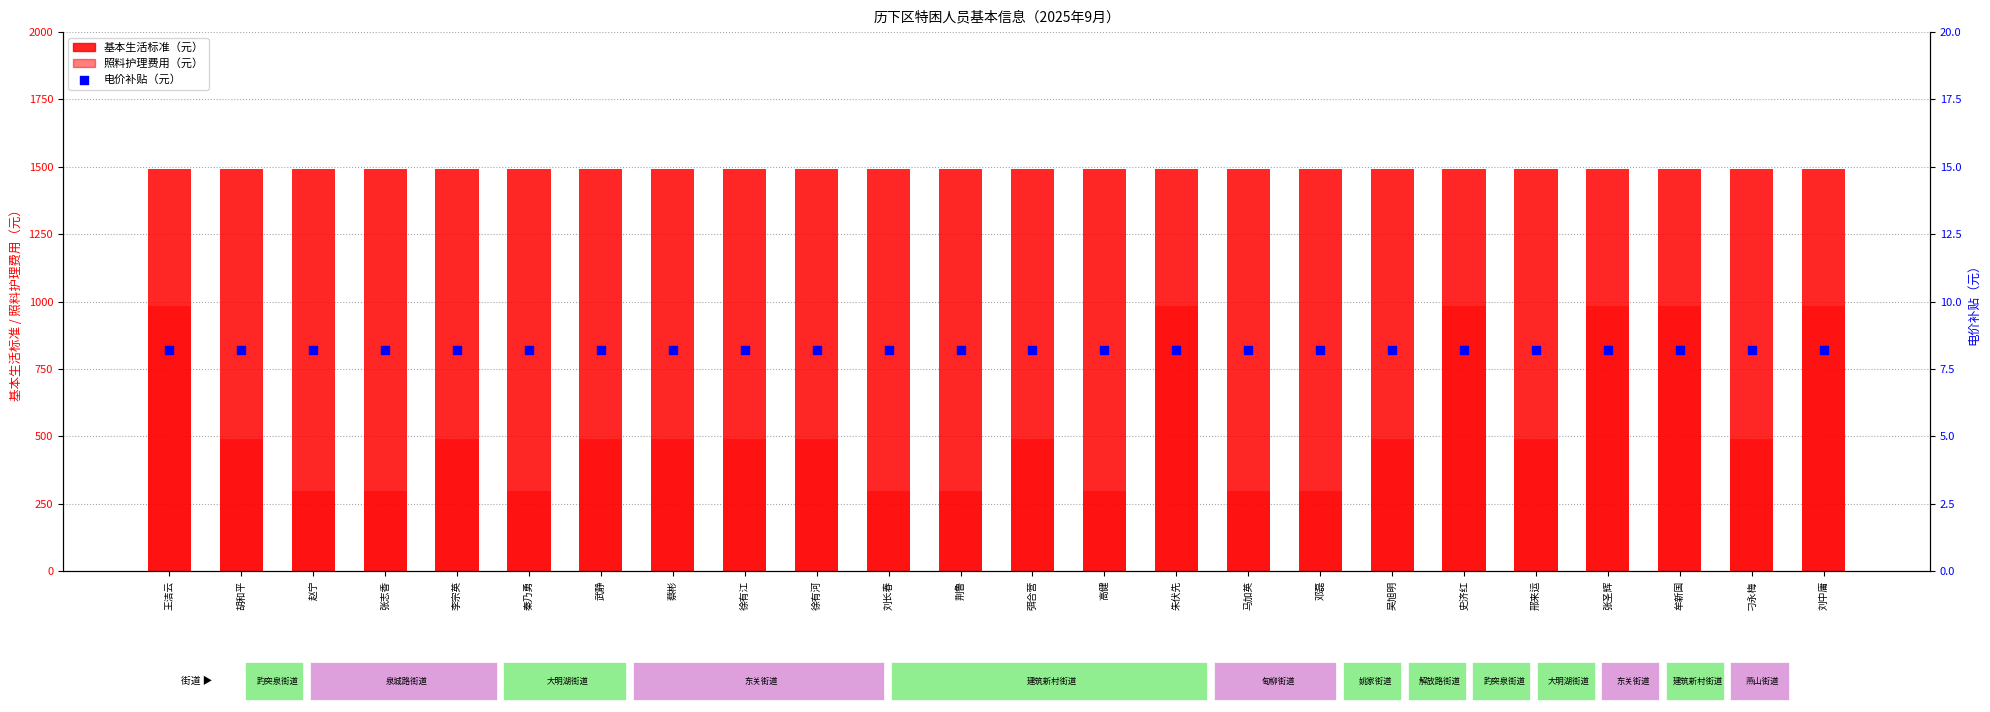

At how many categories does at least one series exceed 285?

24